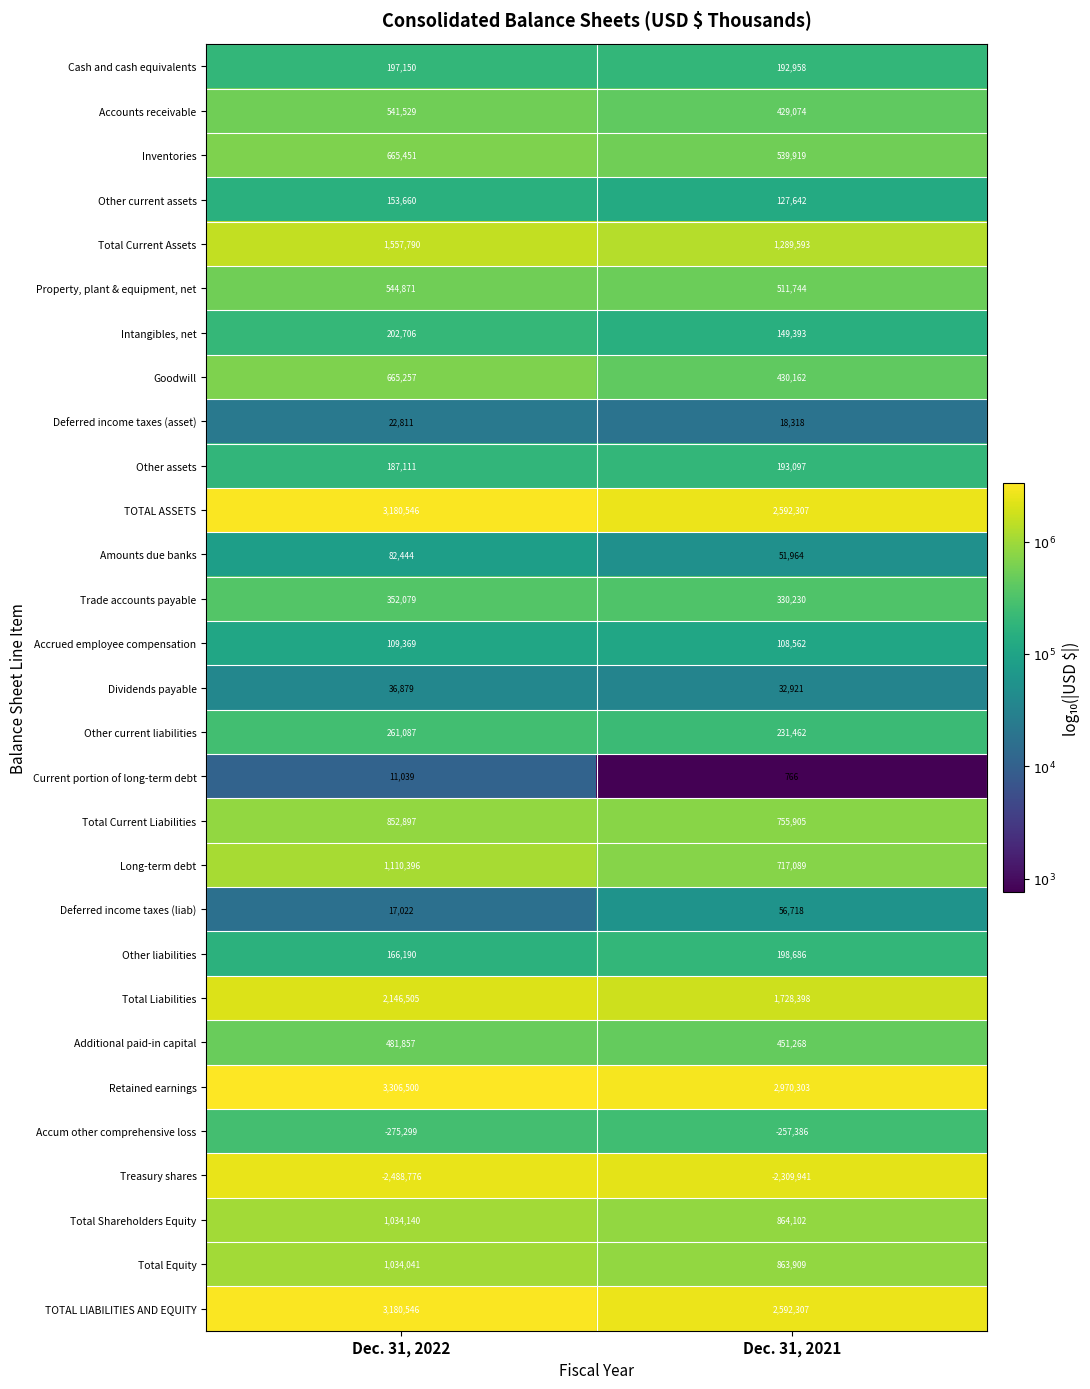

What is the sum of all Dividends payable values?

69800